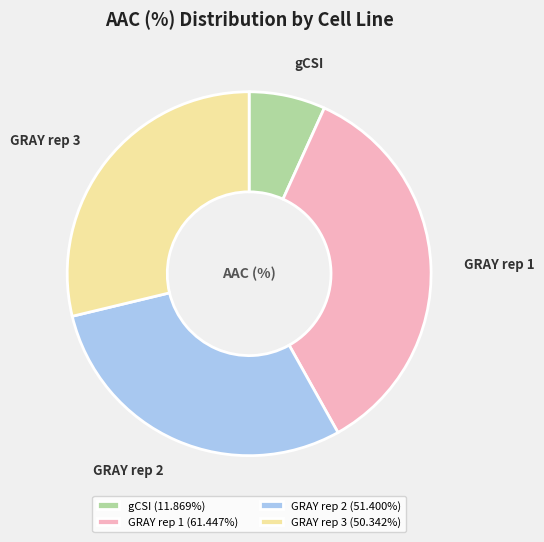

Count the number of slices in the pie.

4